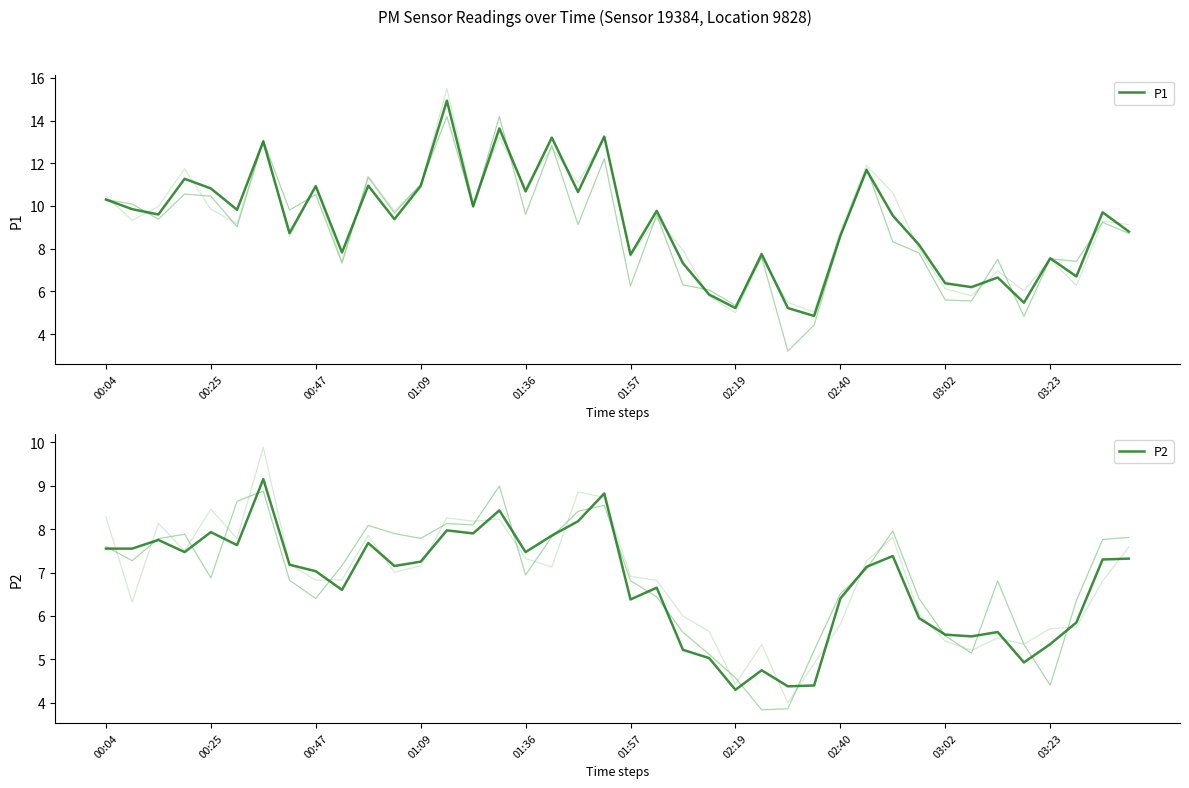

What is the minimum value for P1?

4.8